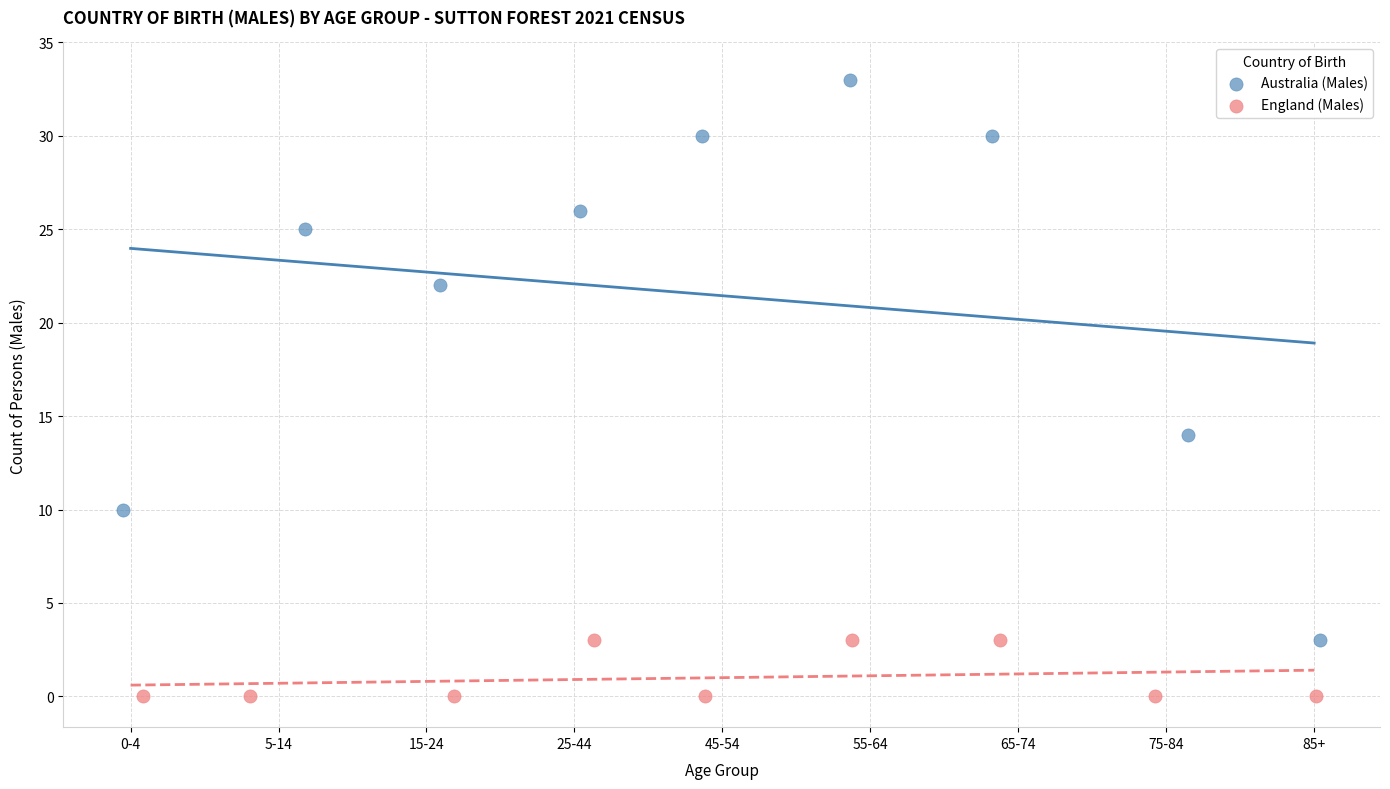

Which series reaches the minimum Y coordinate?

England (Males)